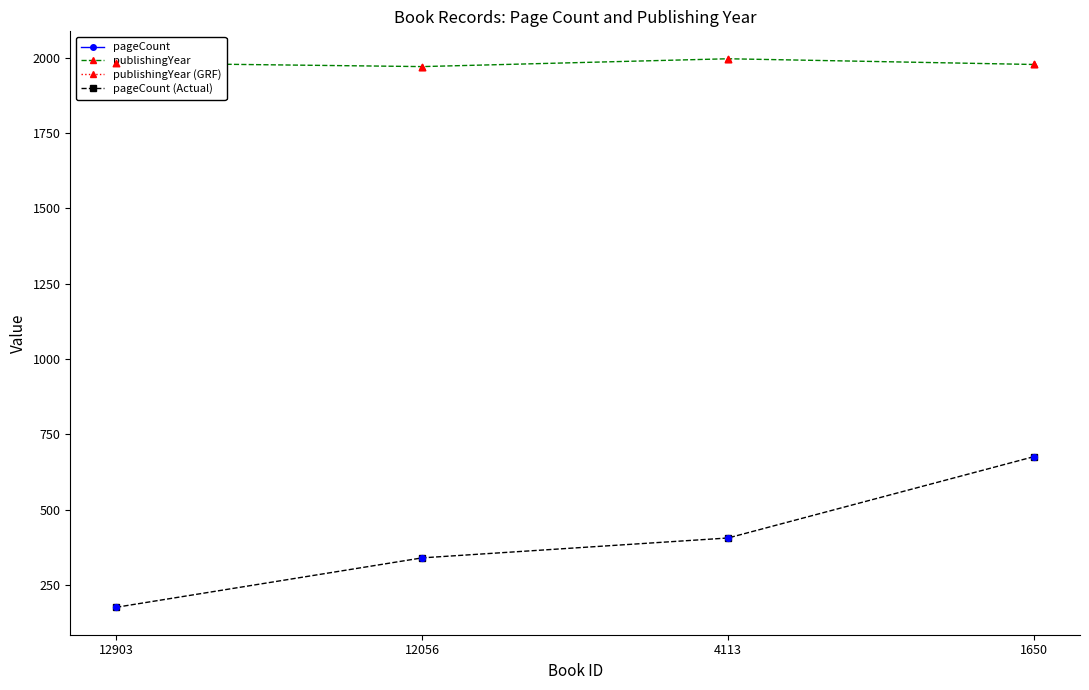

At which category is the sum across all series the highest?

1650